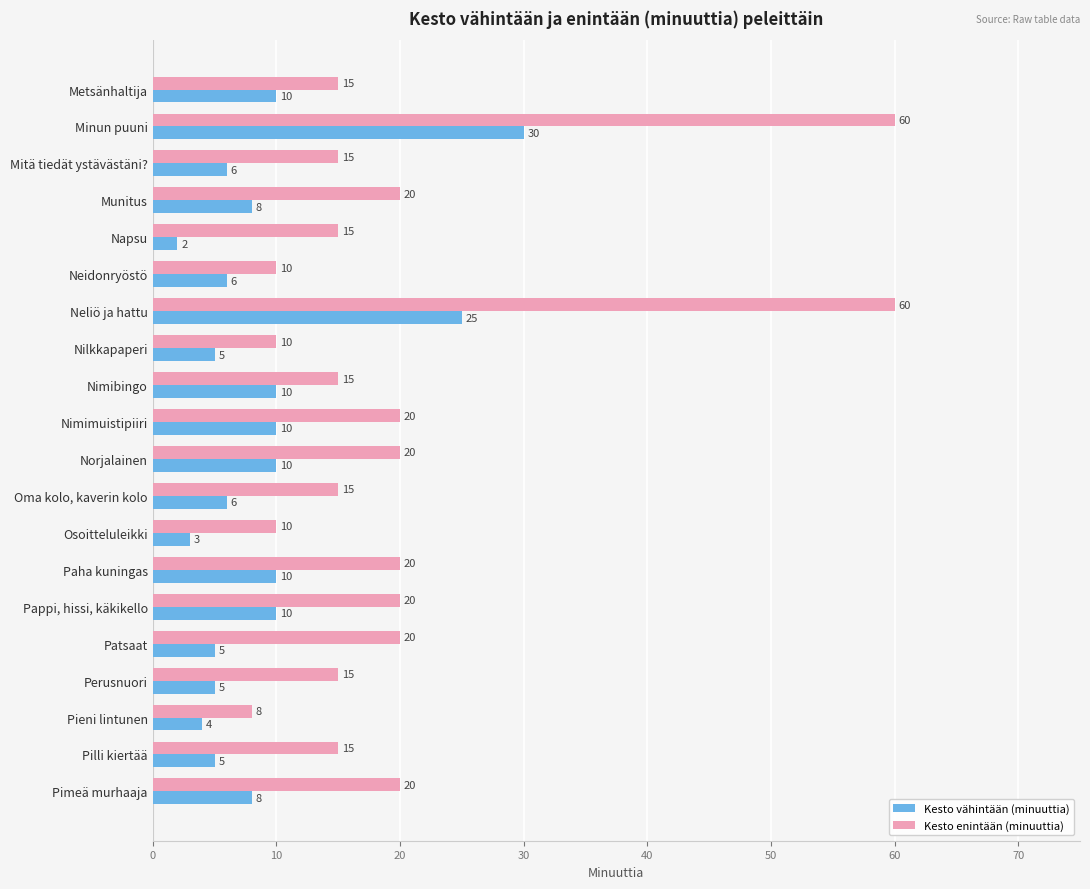

At which category is the sum across all series the highest?

Minun puuni